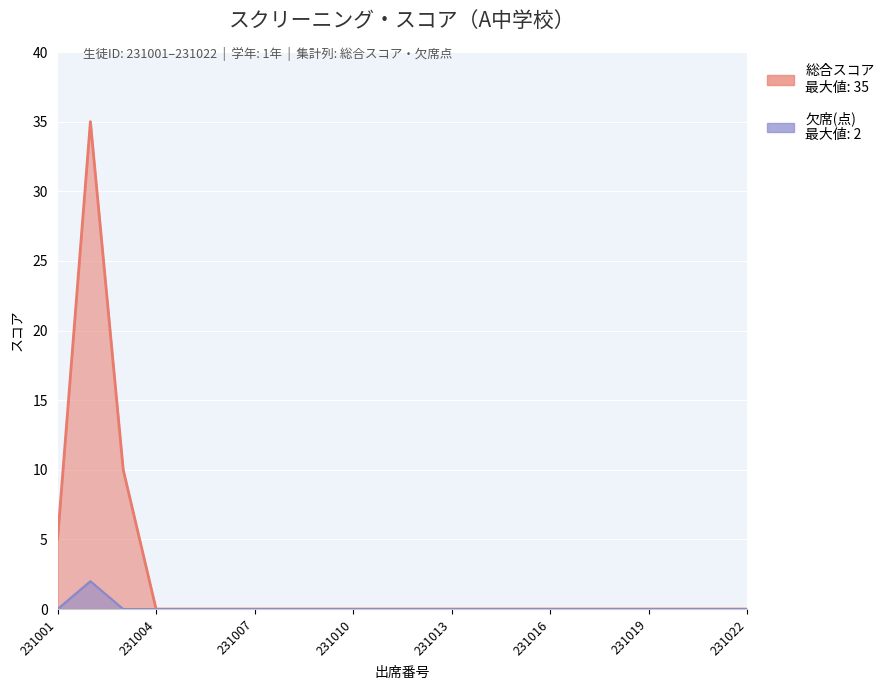

List the series in order of their peak value, highest first.

総合スコア, 欠席(点)